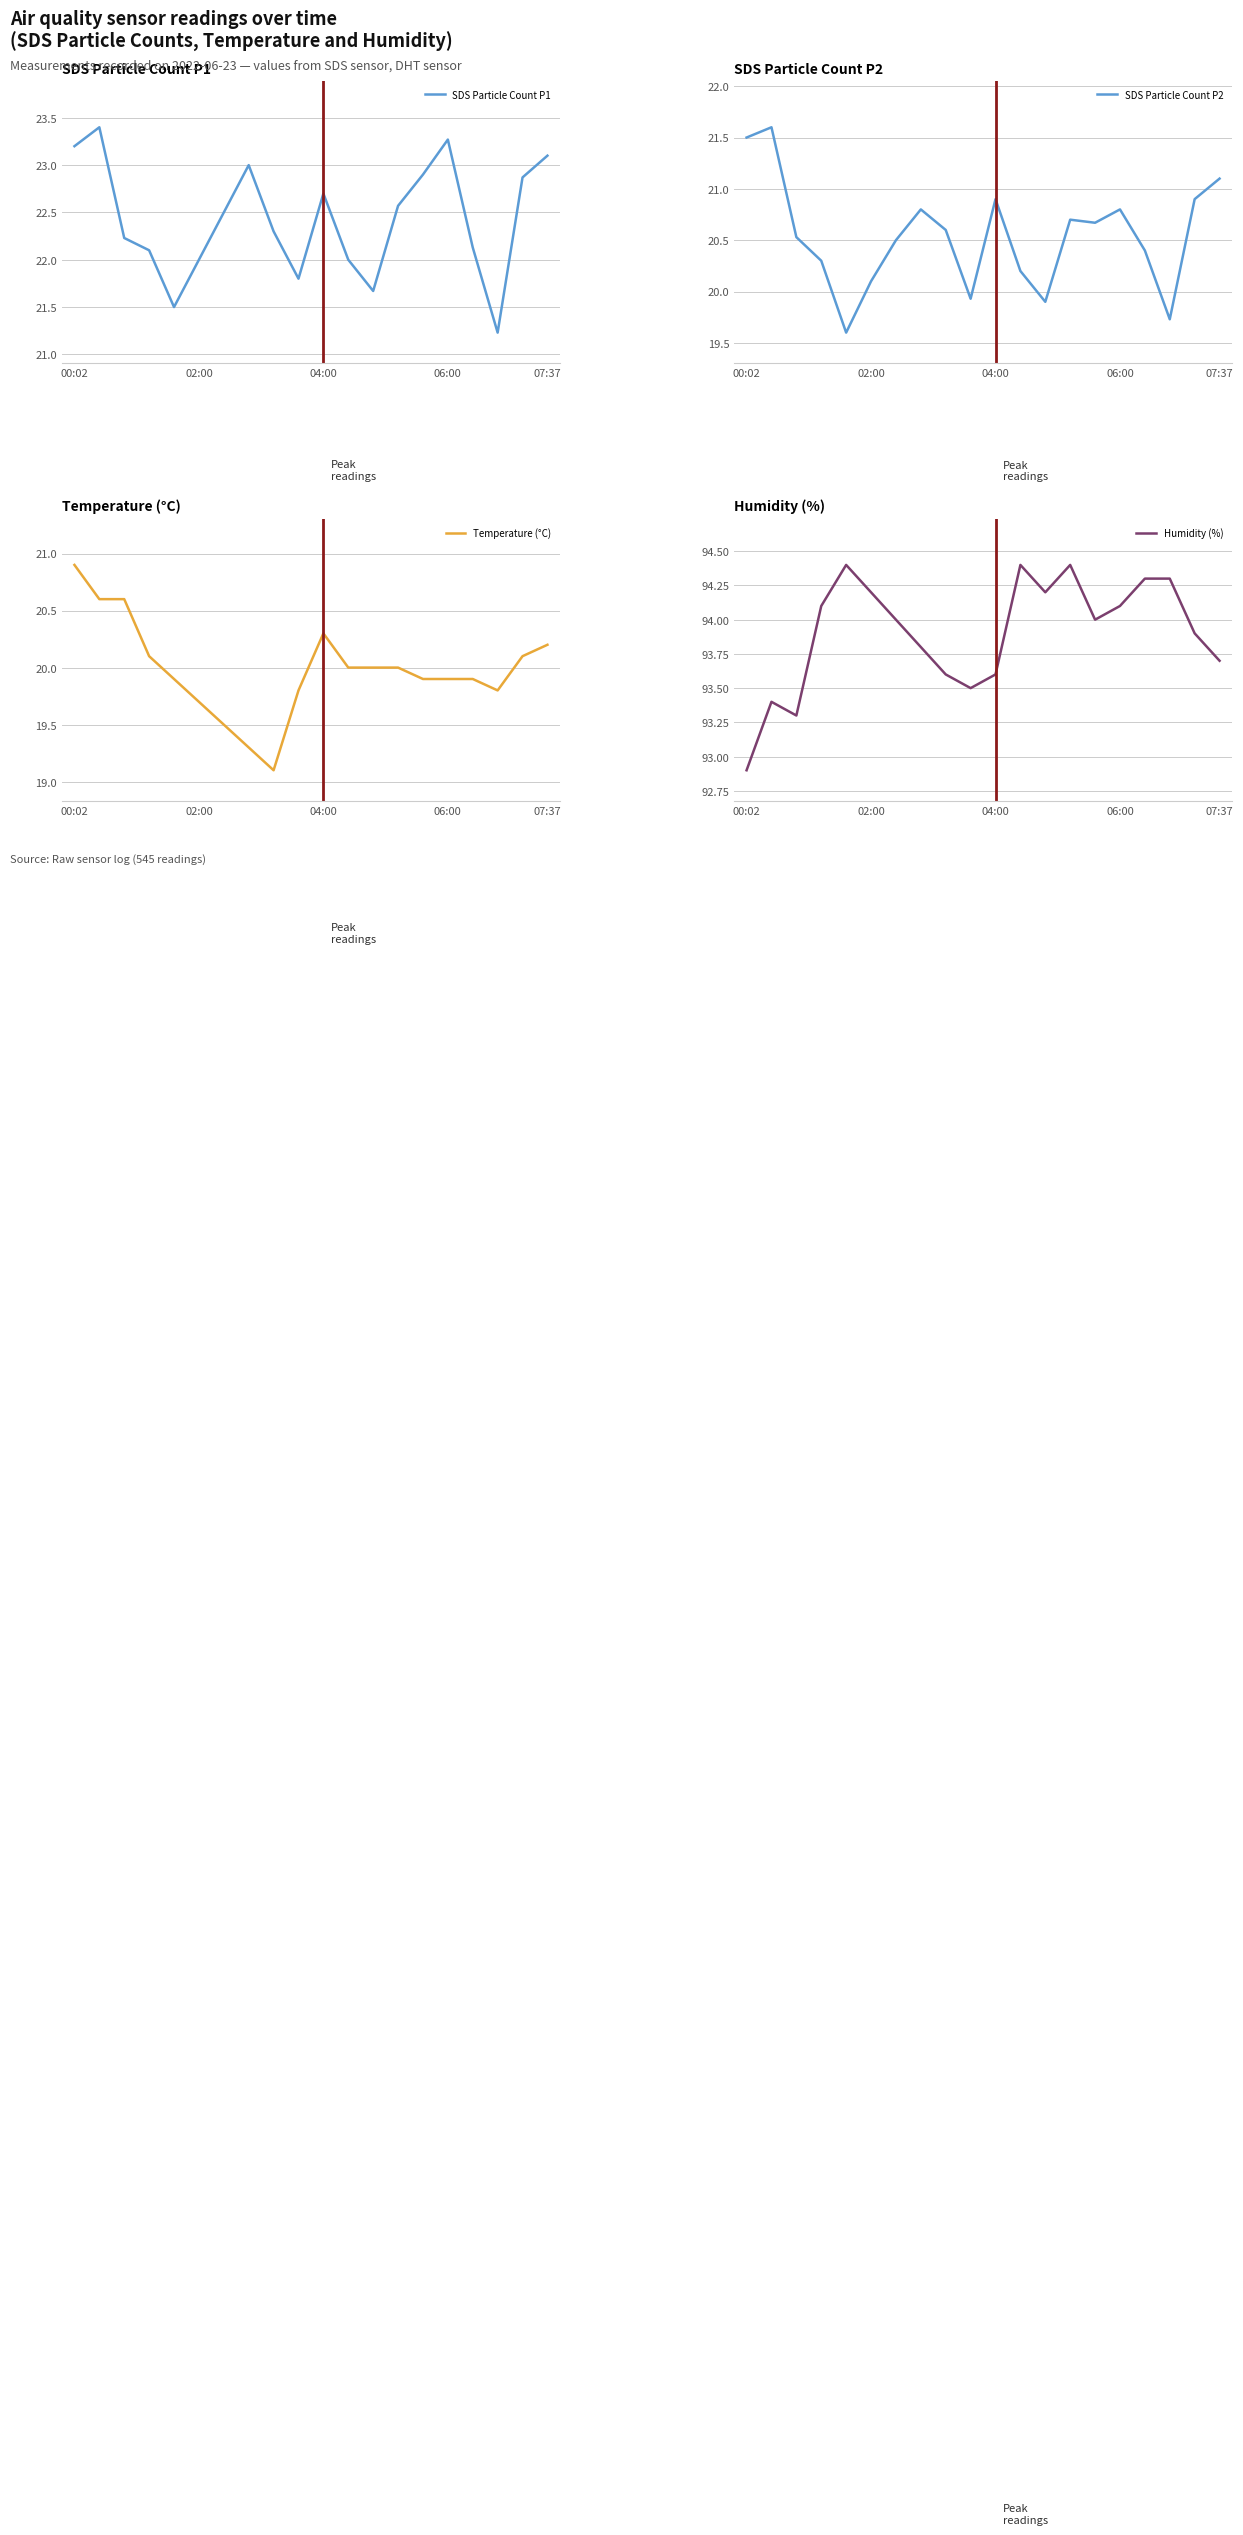

What is the average value of the Humidity (%) series?

93.9